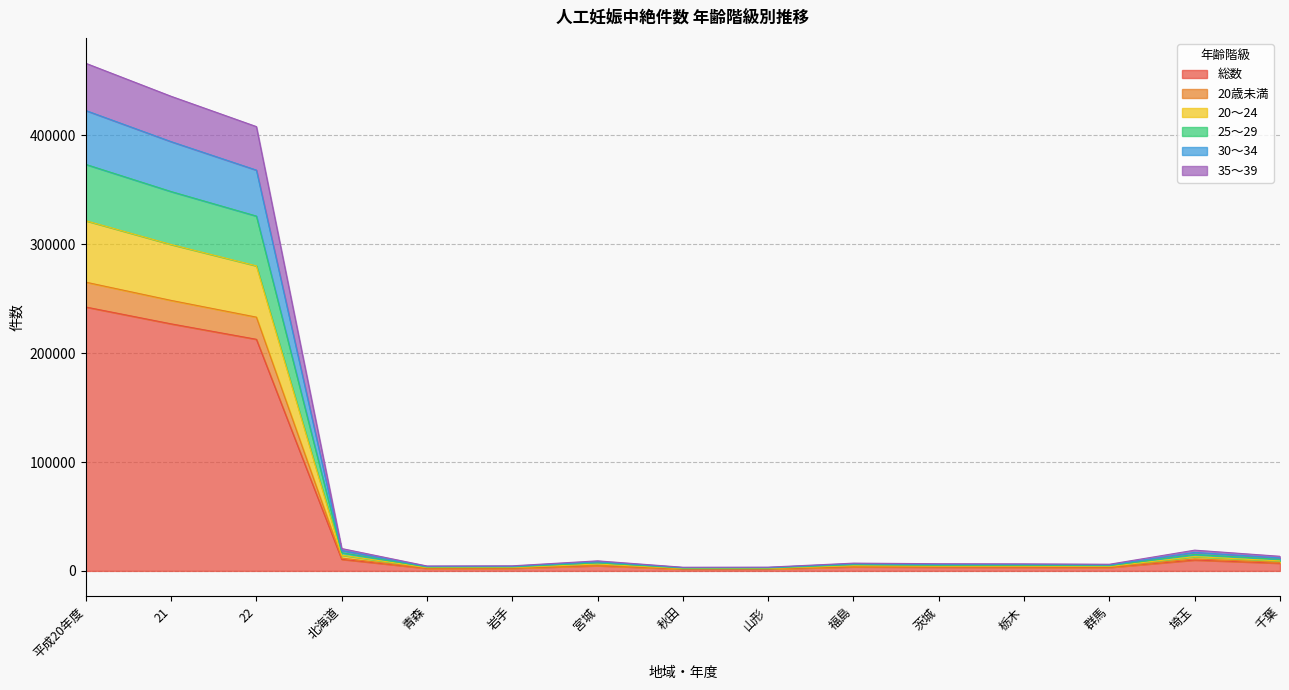

The 25～29 series shows 3429 at 山形. True or false?

True